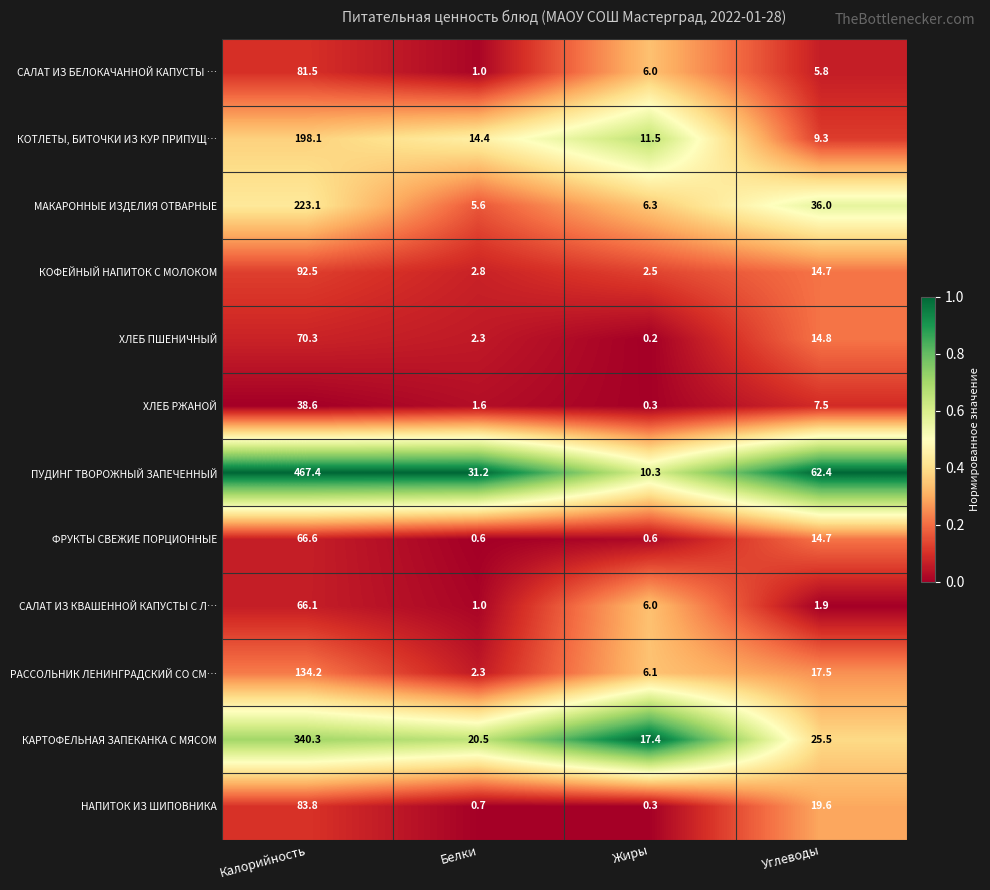

What is the difference between the МАКАРОННЫЕ ИЗДЕЛИЯ ОТВАРНЫЕ values at Углеводы and Жиры?

29.7